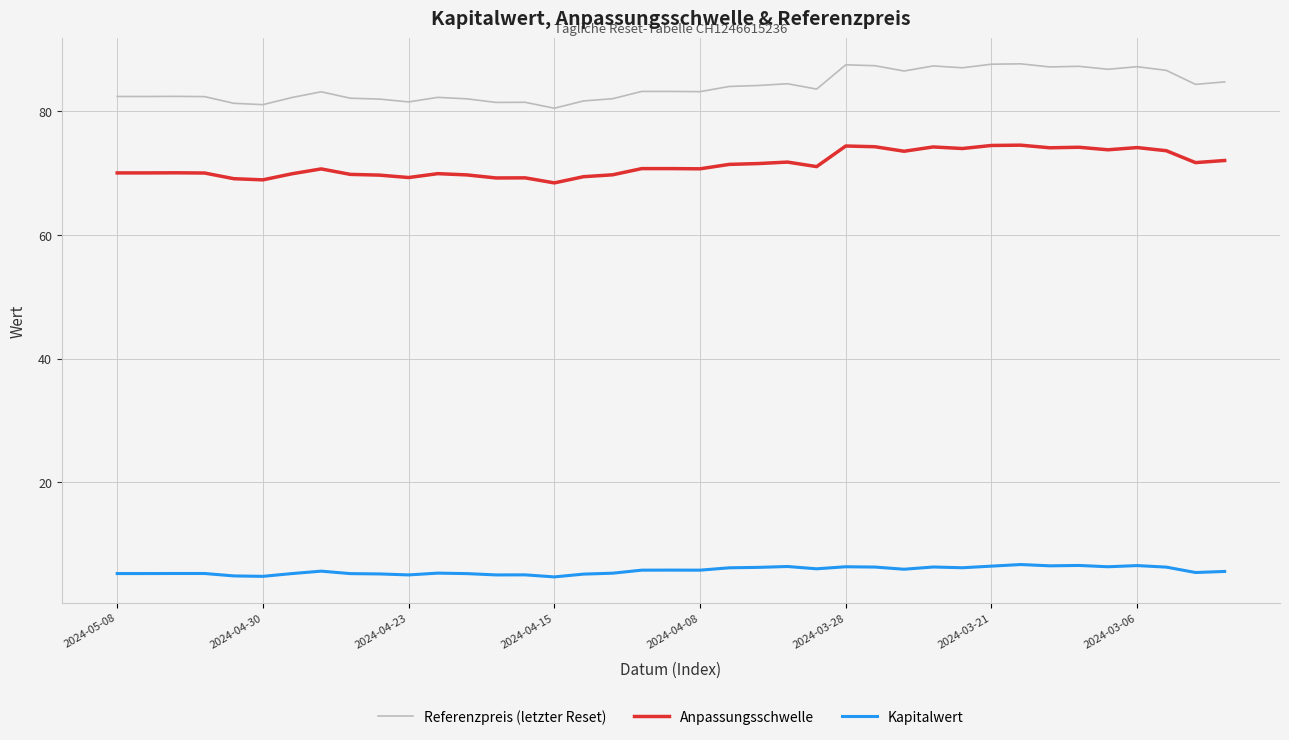

What is the average value of the Anpassungsschwelle series?

71.4